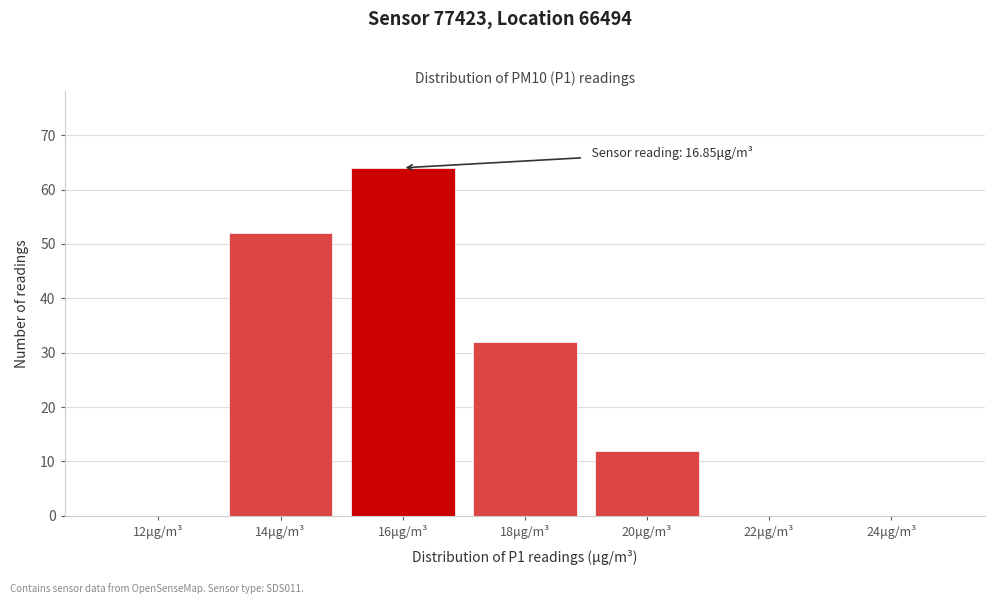

Reading left to right, transcribe all the data shown in this chart.

12μg/m³=0	14μg/m³=52	16μg/m³=64	18μg/m³=32	20μg/m³=12	22μg/m³=0	24μg/m³=0